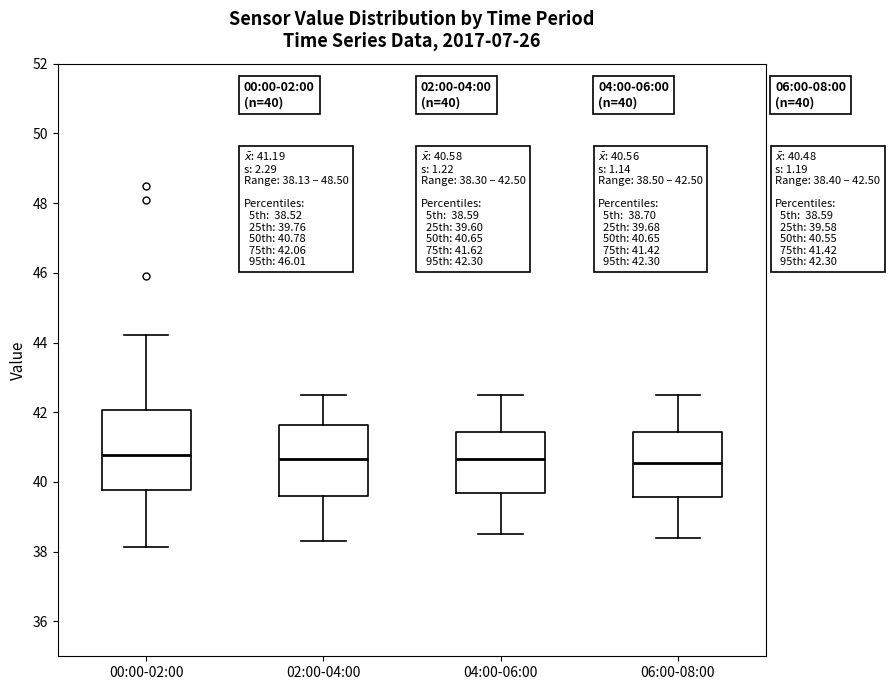

Which box is the tallest, from its lower edge to its upper edge?

00:00-02:00